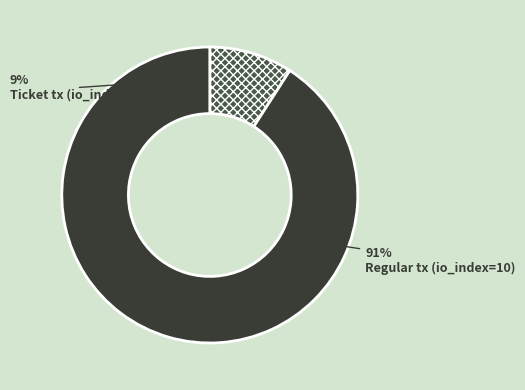

Which slice is the smallest?

Ticket tx (io_index=0)